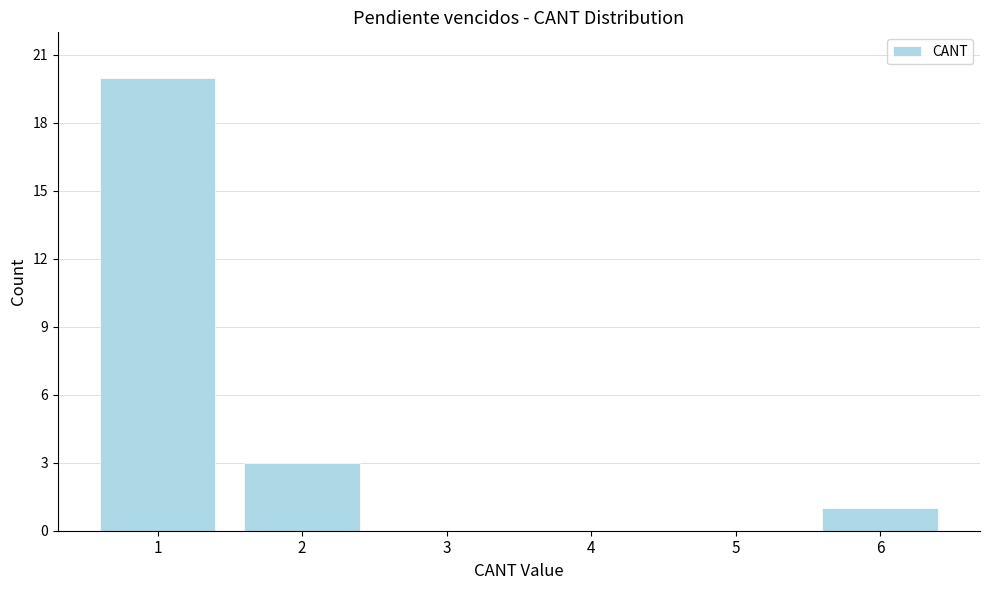

Reading left to right, extract all data points from this chart.

1=20	2=3	3=0	4=0	5=0	6=1